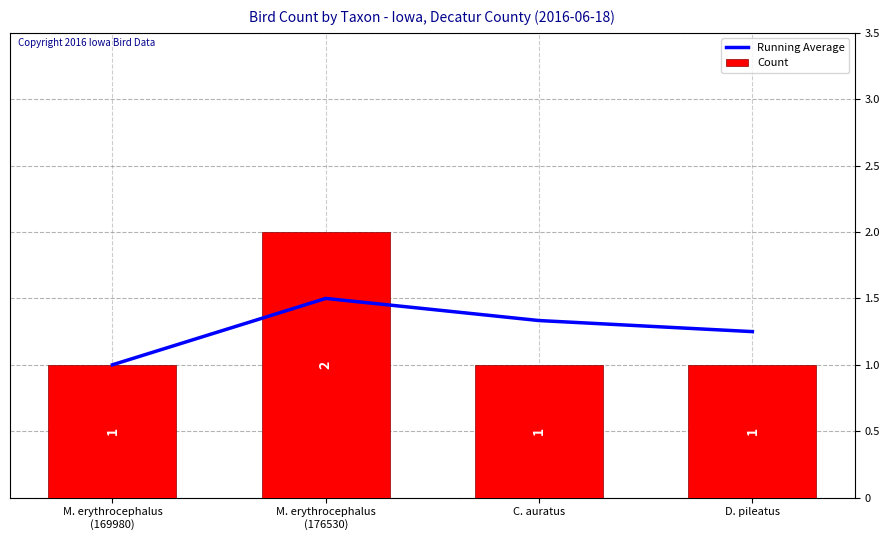

Reading right to left, what are all the values shown in this chart?

Running Average: D. pileatus=1.2	C. auratus=1.3	M. erythrocephalus
(176530)=1.5	M. erythrocephalus
(169980)=1.0
Count: D. pileatus=1.0	C. auratus=1.0	M. erythrocephalus
(176530)=2.0	M. erythrocephalus
(169980)=1.0